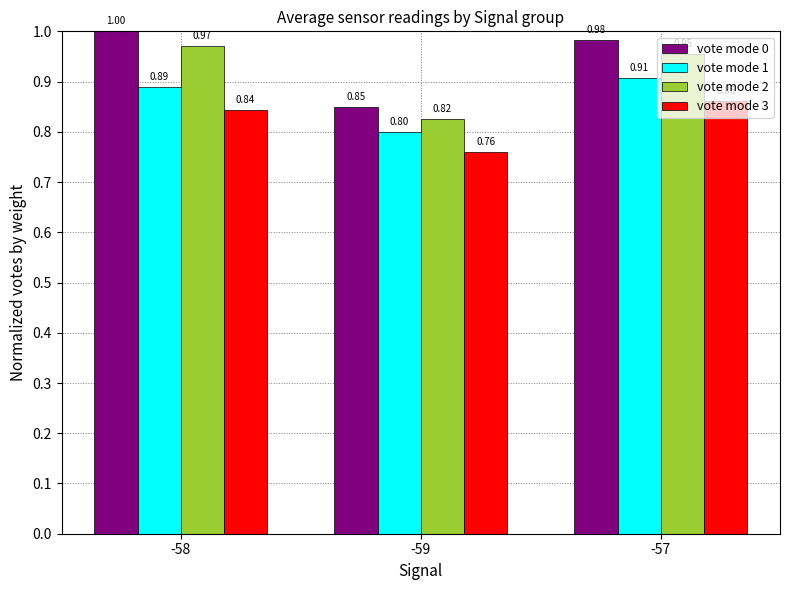

Which category has the highest value in the vote mode 3 series?

-57